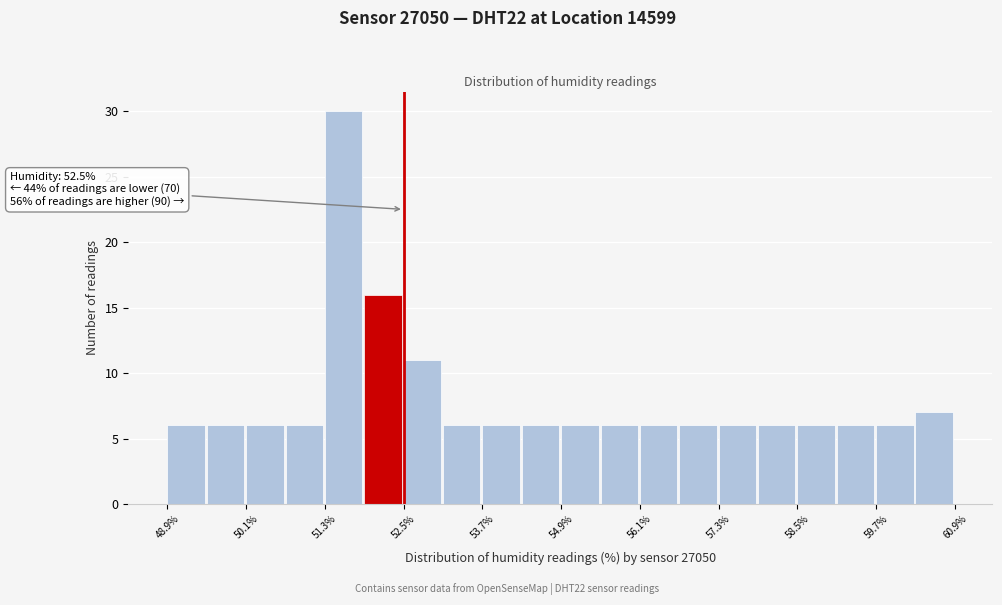

Read against the x-axis, roughly where is the centre of the tallest bar?

51.6